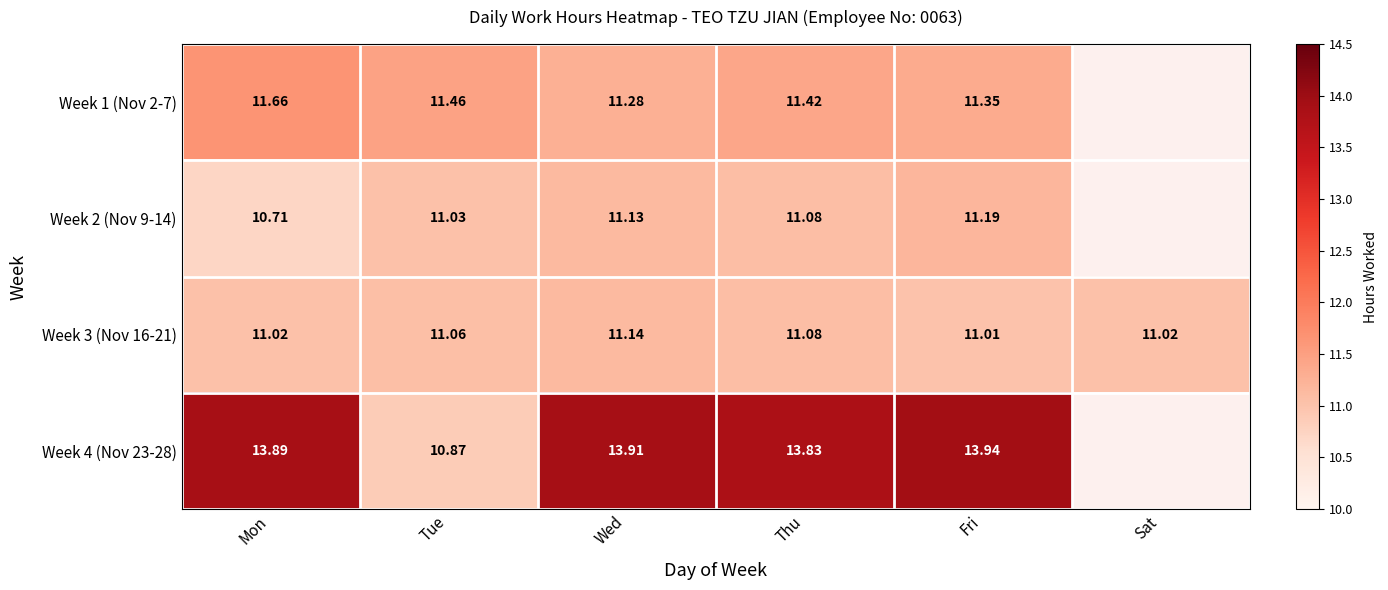

Is the value of Week 1 (Nov 2-7) at Thu greater than the value of Week 3 (Nov 16-21) at Tue?

Yes